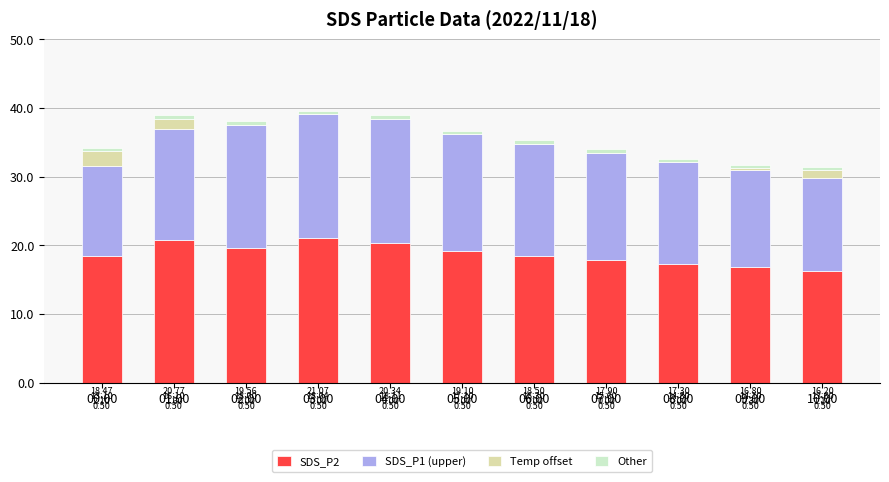

What is the highest value of the SDS_P2 series?

21.1